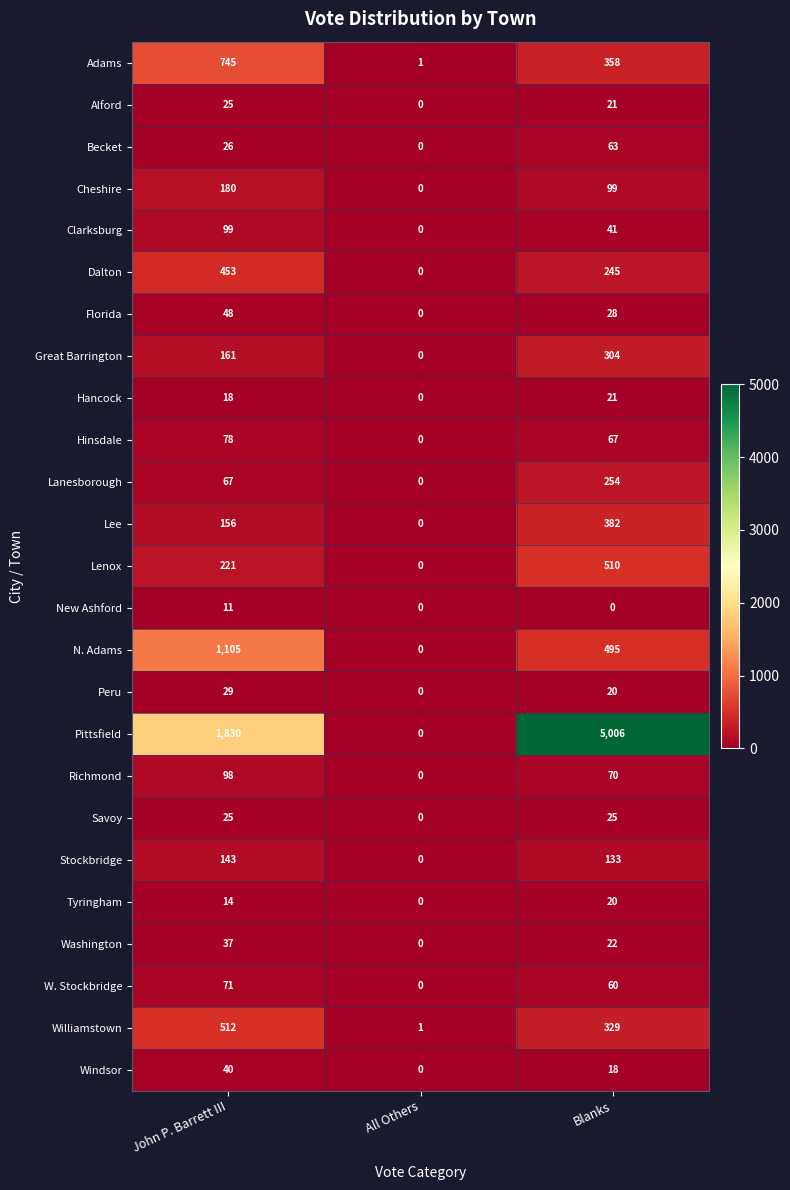

What is the sum of all Dalton values?

698